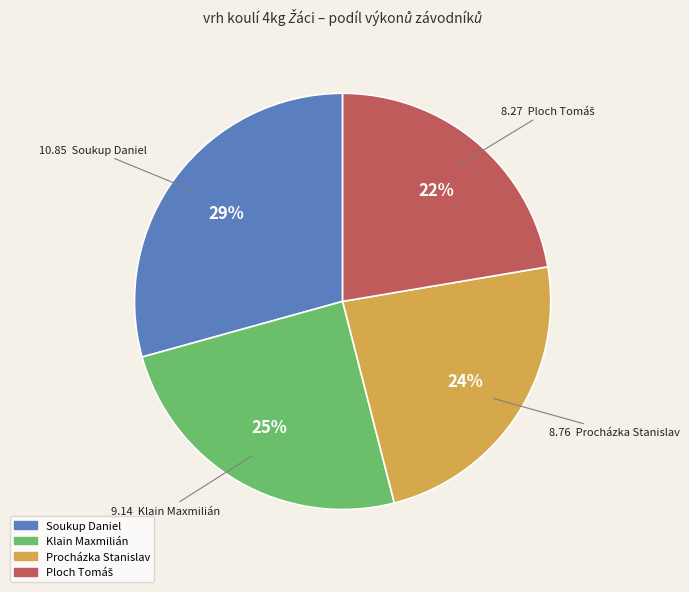

To the nearest percent, what portion does Klain Maxmilián represent?

25%